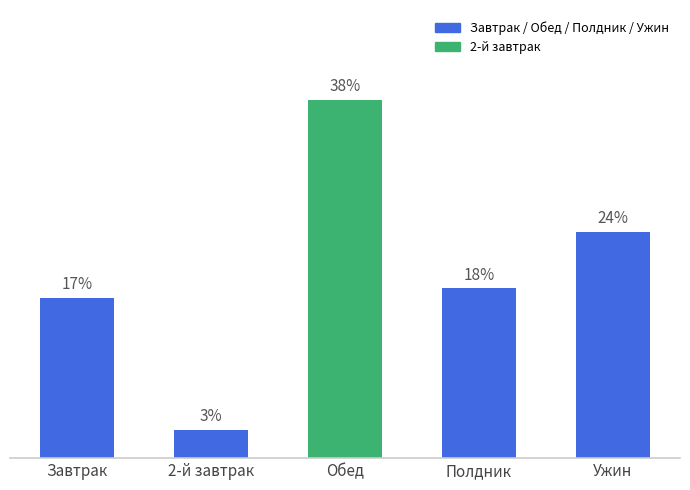

Between Обед and 2-й завтрак, which is larger?

Обед